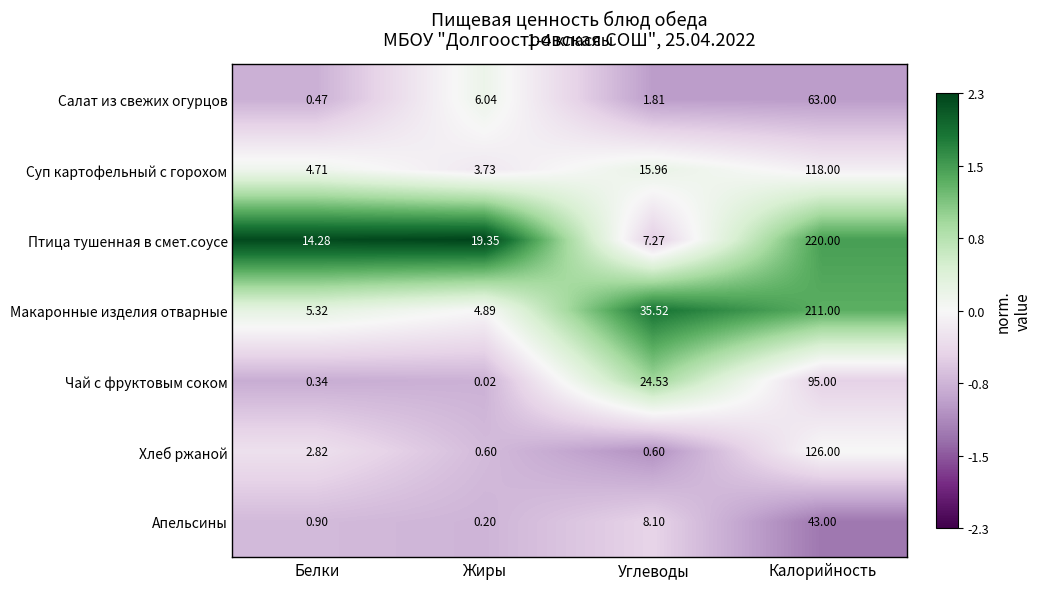

At which label is Суп картофельный с горохом closest to 60?

Углеводы